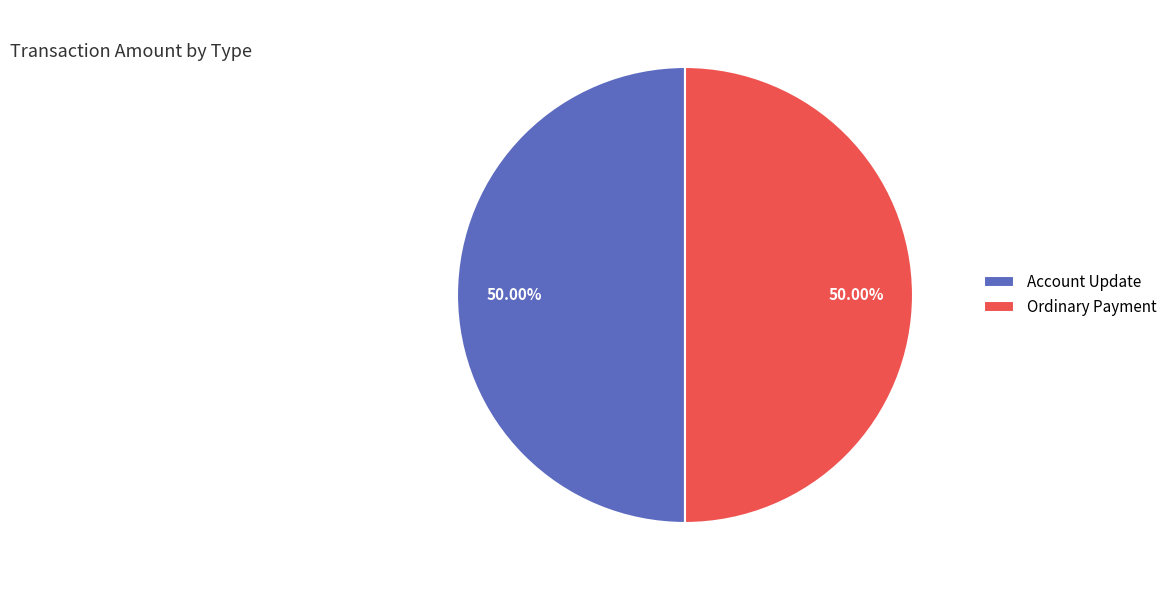

What is the ratio of the value at Ordinary Payment to the value at Account Update?

1.0